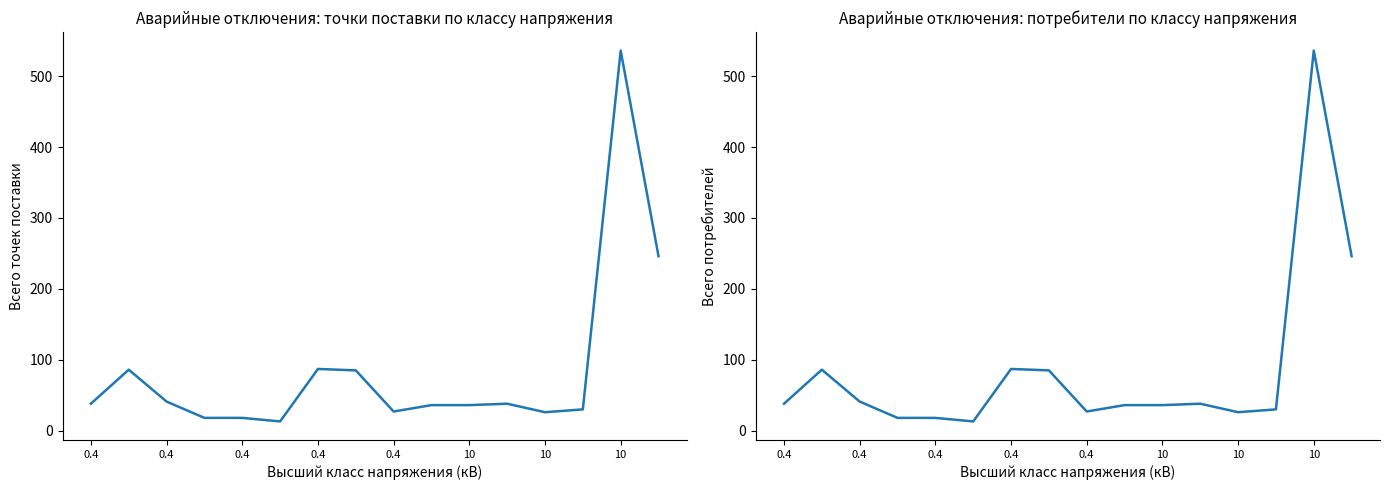

Reading left to right, what are all the values shown in this chart?

Всего точек поставки (col_15): 38	86	41	18	18	13	87	85	27	36	36	38	26	30	536	246
Всего потребителей (col_24): 38	86	41	18	18	13	87	85	27	36	36	38	26	30	536	246